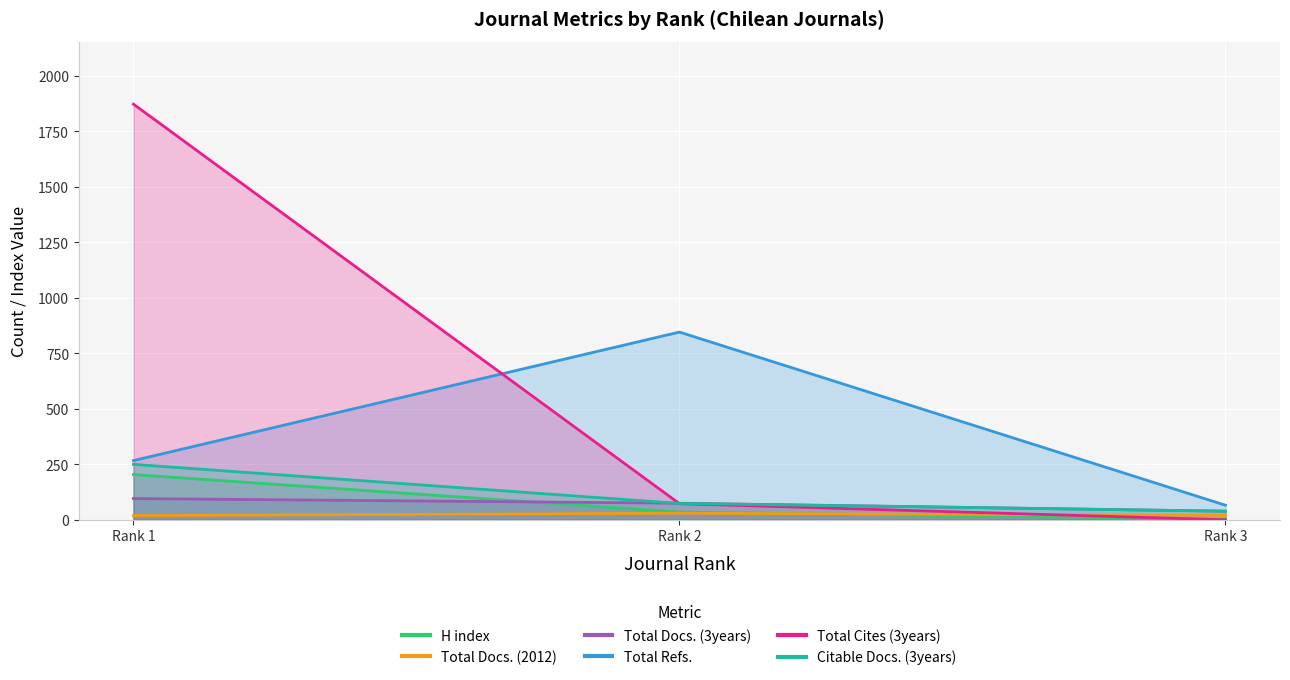

Where does the Total Docs. (2012) series first go above 20?

Rank 2